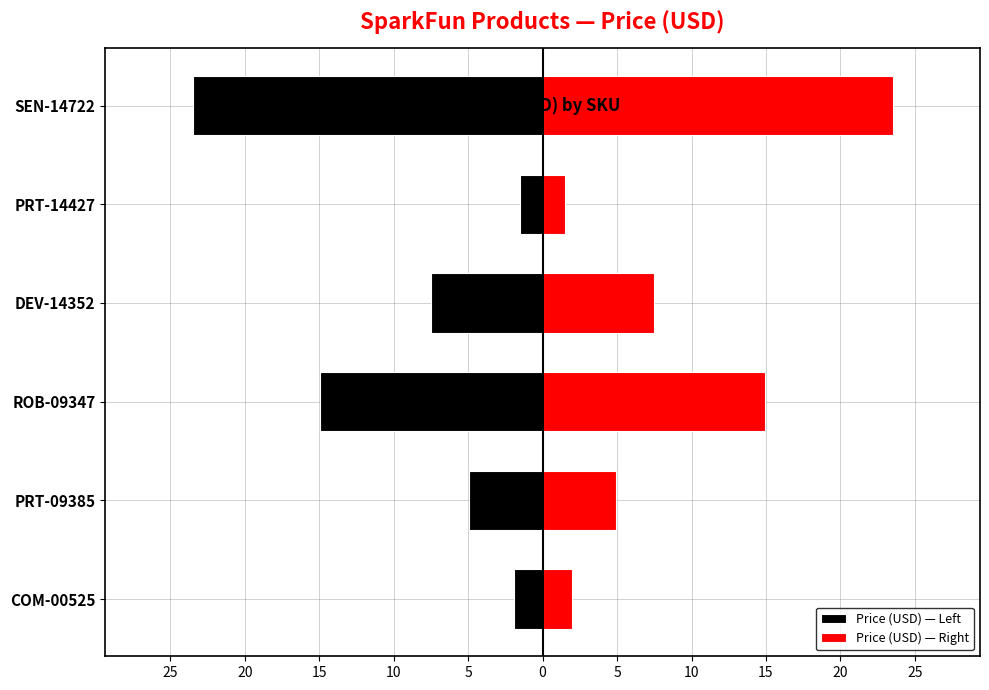

What value does the Price (USD) — Right series have at PRT-14427?

1.5